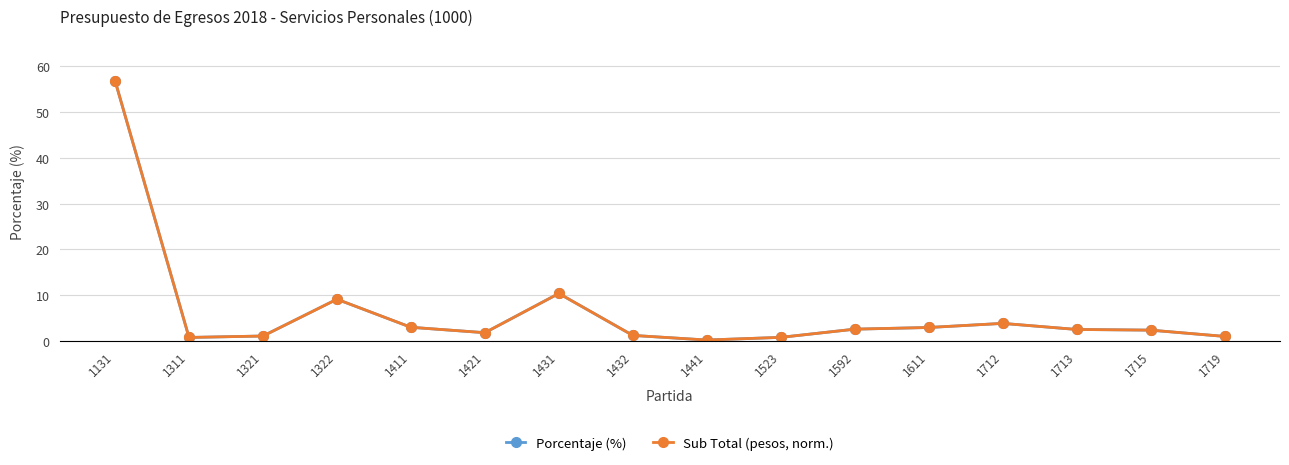

In Porcentaje (%), how many points are lower than both neighbors (excluding endpoints)?

3